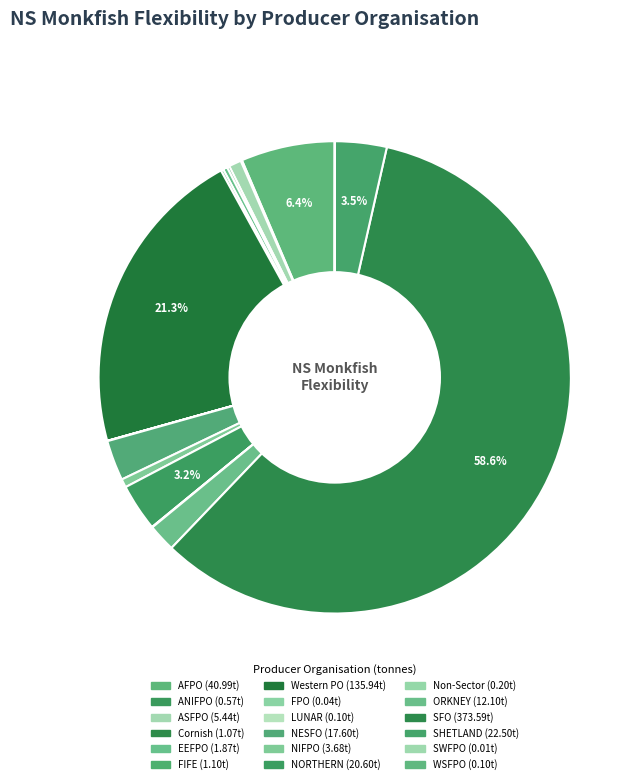

To the nearest percent, what is the difference between the largest and smallest slice percentages?

59%